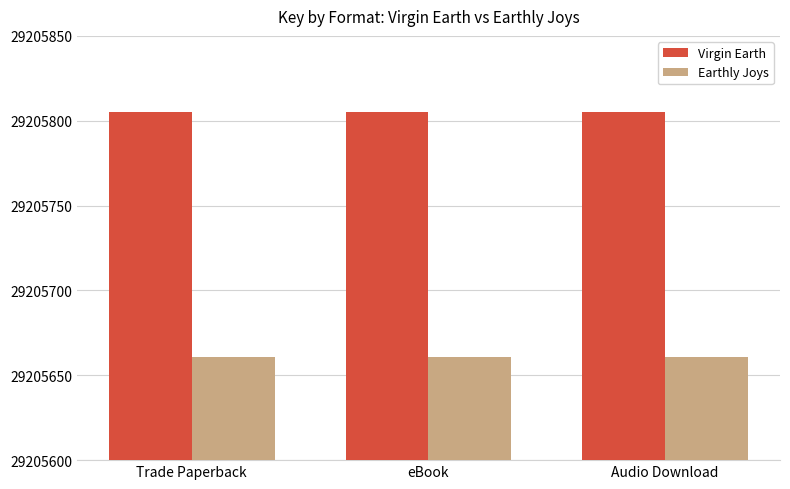

Are the bars horizontal?

No